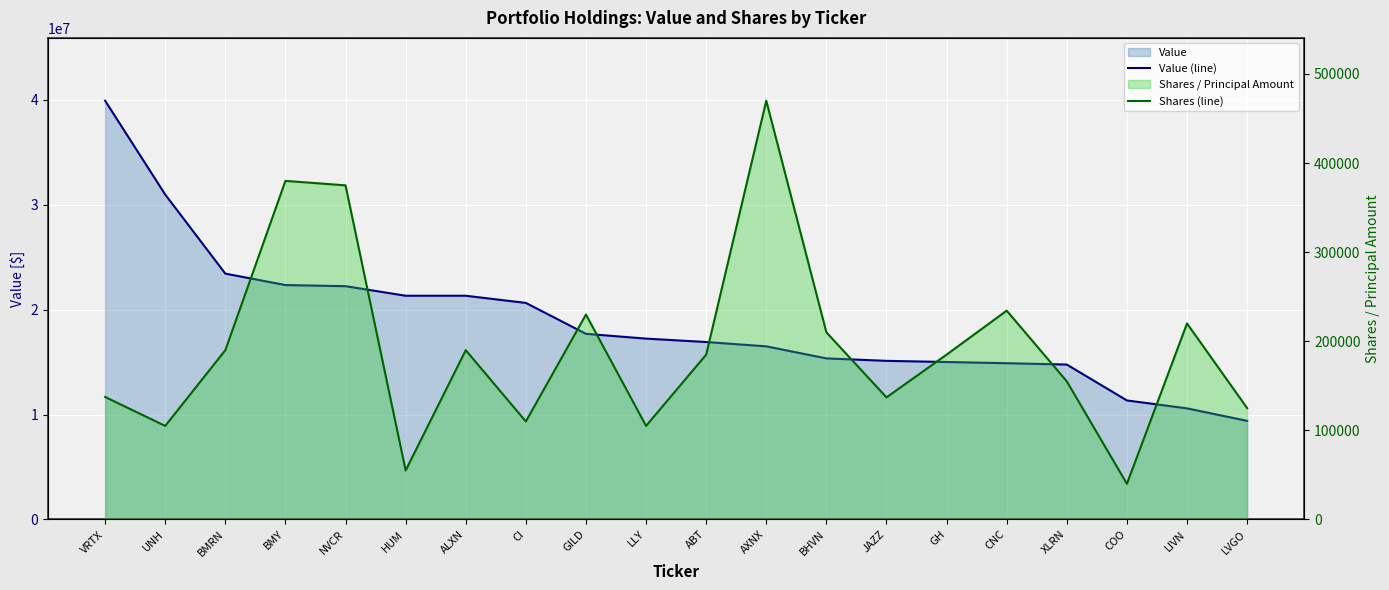

In Shares (line), how many points are lower than both neighbors (excluding endpoints)?

6